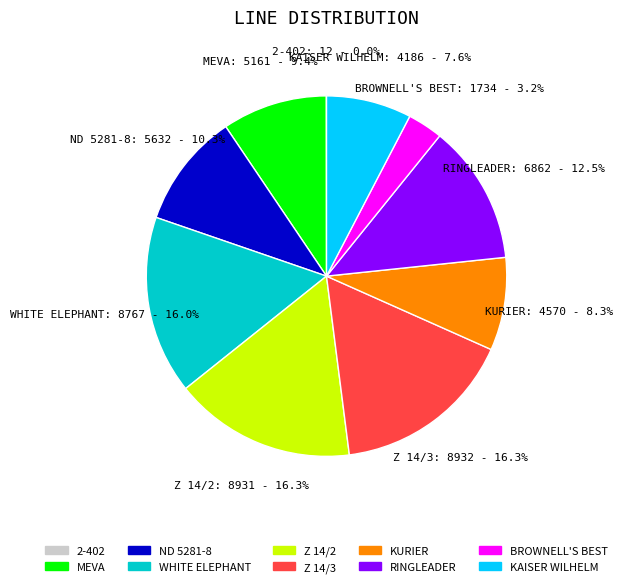

Between Z 14/3 and BROWNELL'S BEST, which is larger?

Z 14/3